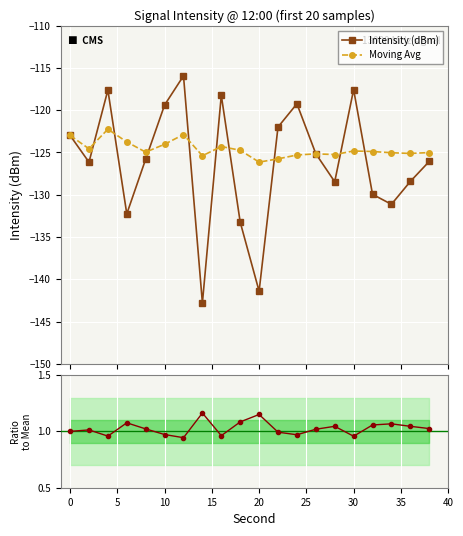

What is the minimum value for Moving Avg?

-126.1